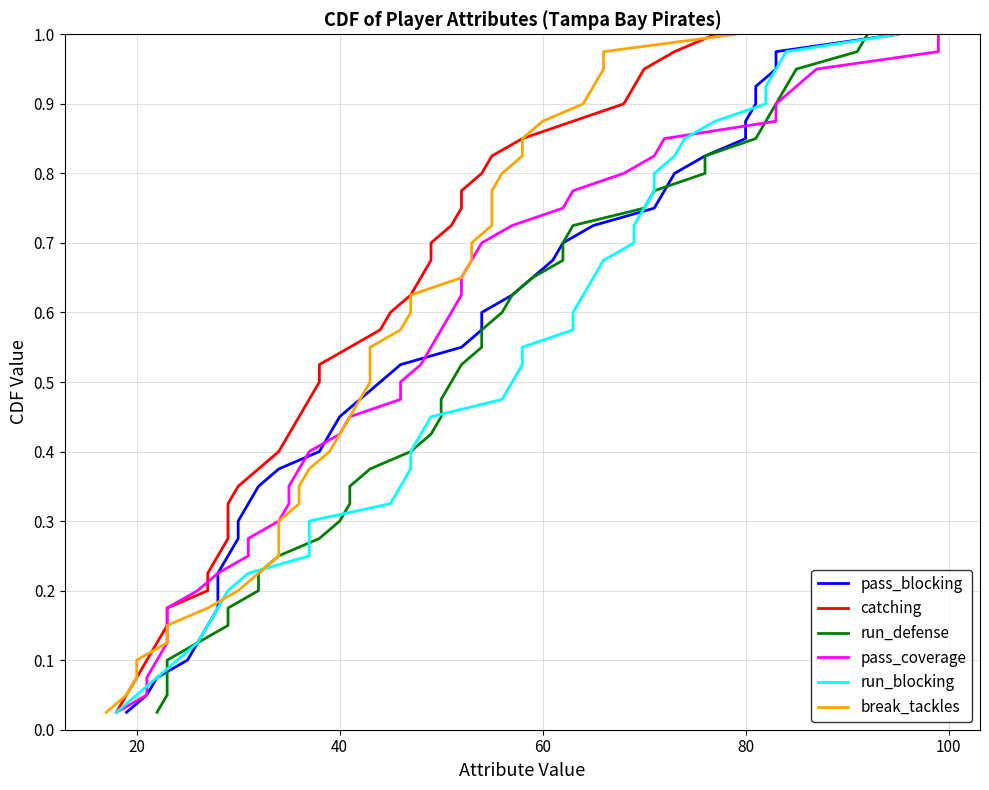

True or false: run_defense has more than 1 points higher than both neighbors.

False